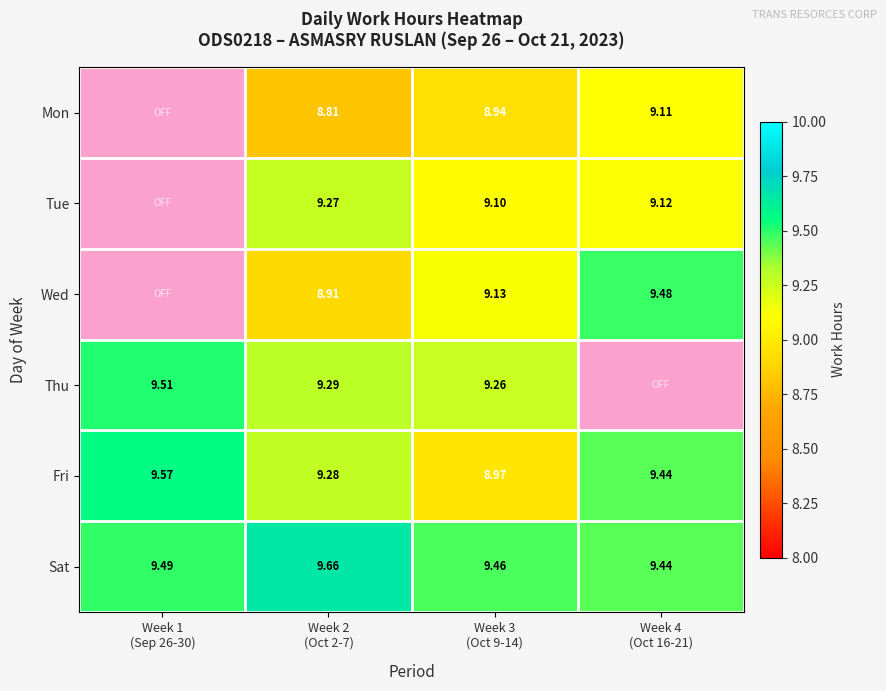

Which series has the largest total across all categories?

Sat